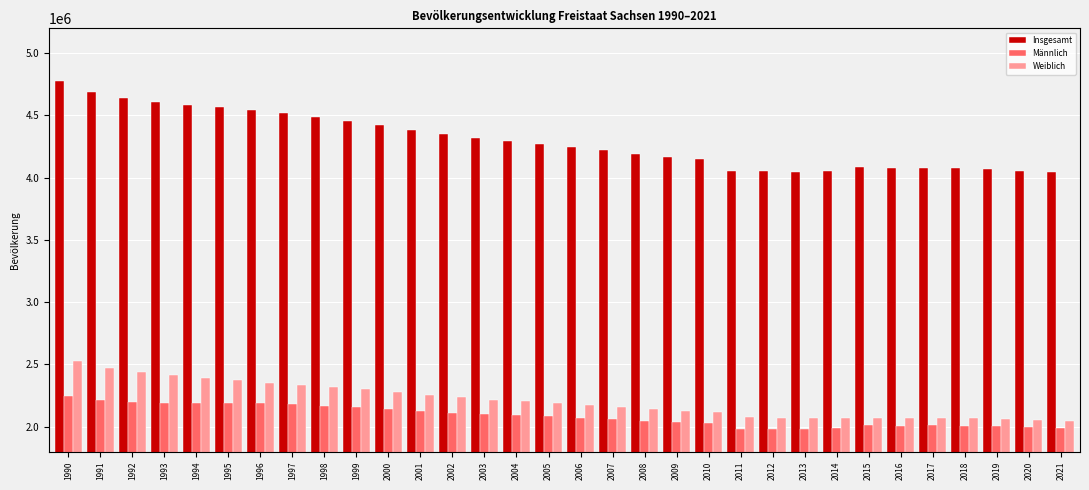

Rank the series by their maximum value, from highest to lowest.

Insgesamt, Weiblich, Männlich